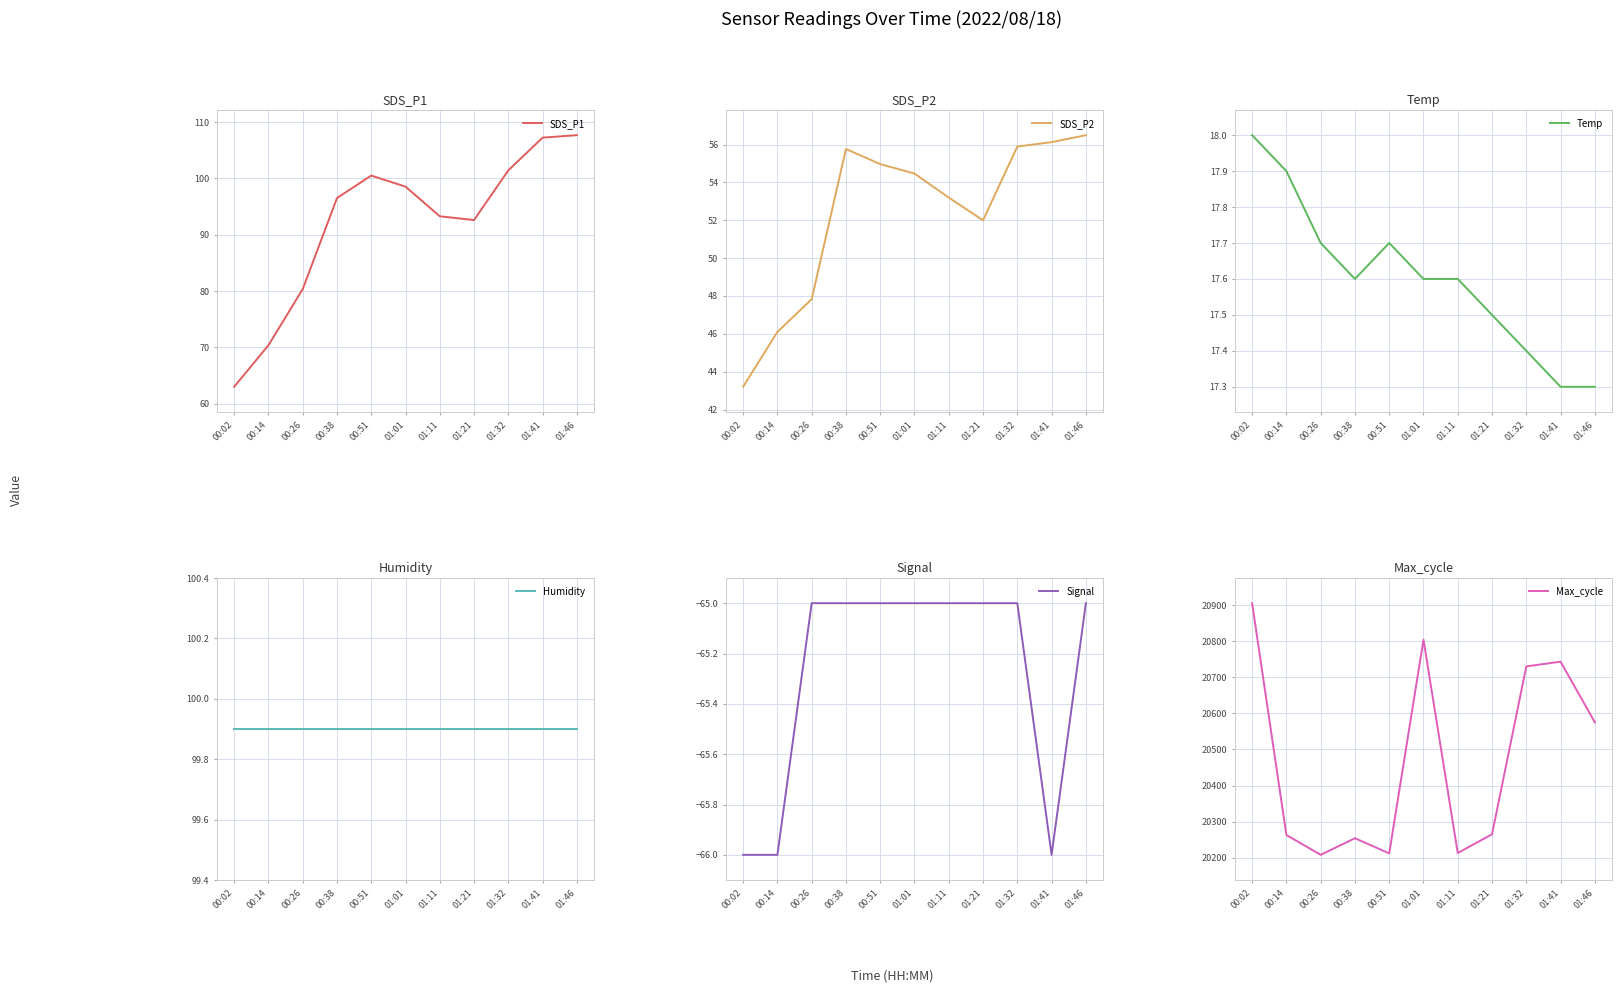

What is the label of the 4th point from the left?

00:38